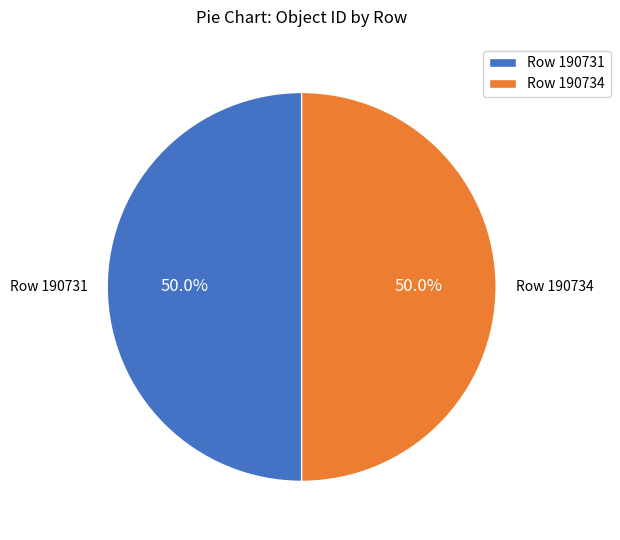

Combined, what portion of the pie is Row 190734 and Row 190731?

100.0%